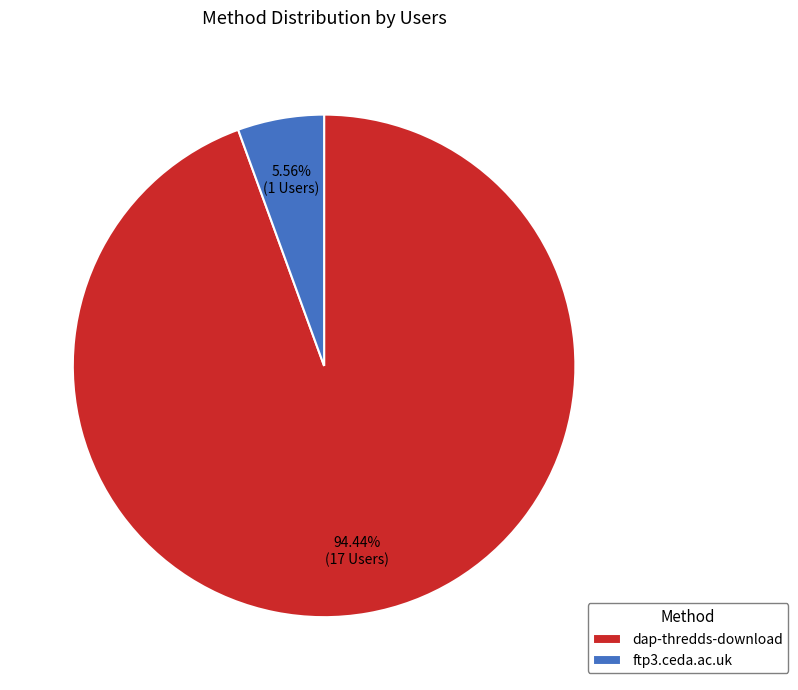

Count the number of slices in the pie.

2